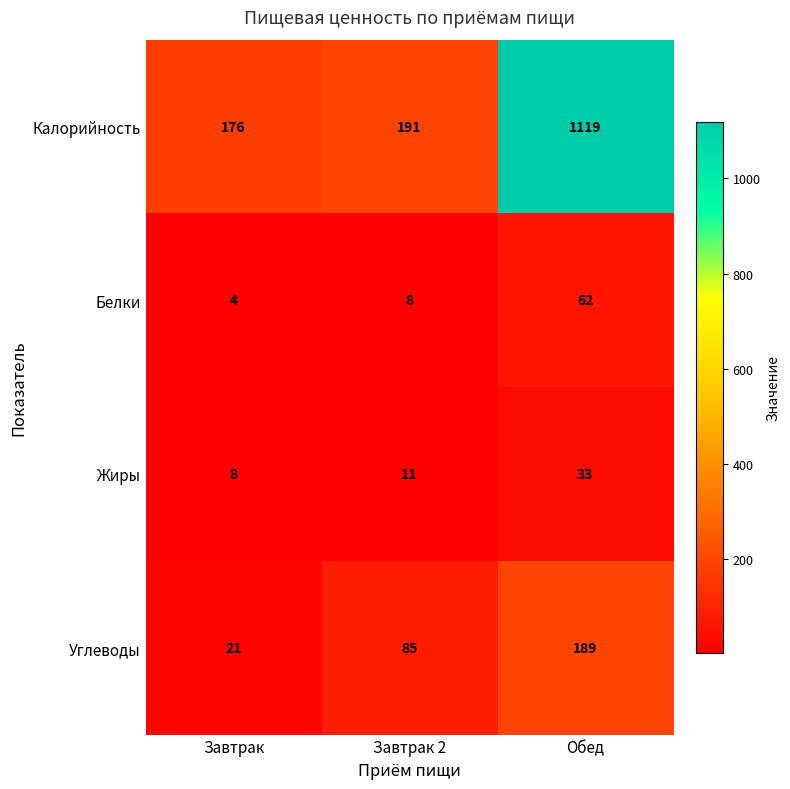

What is the greatest value displayed?

1119